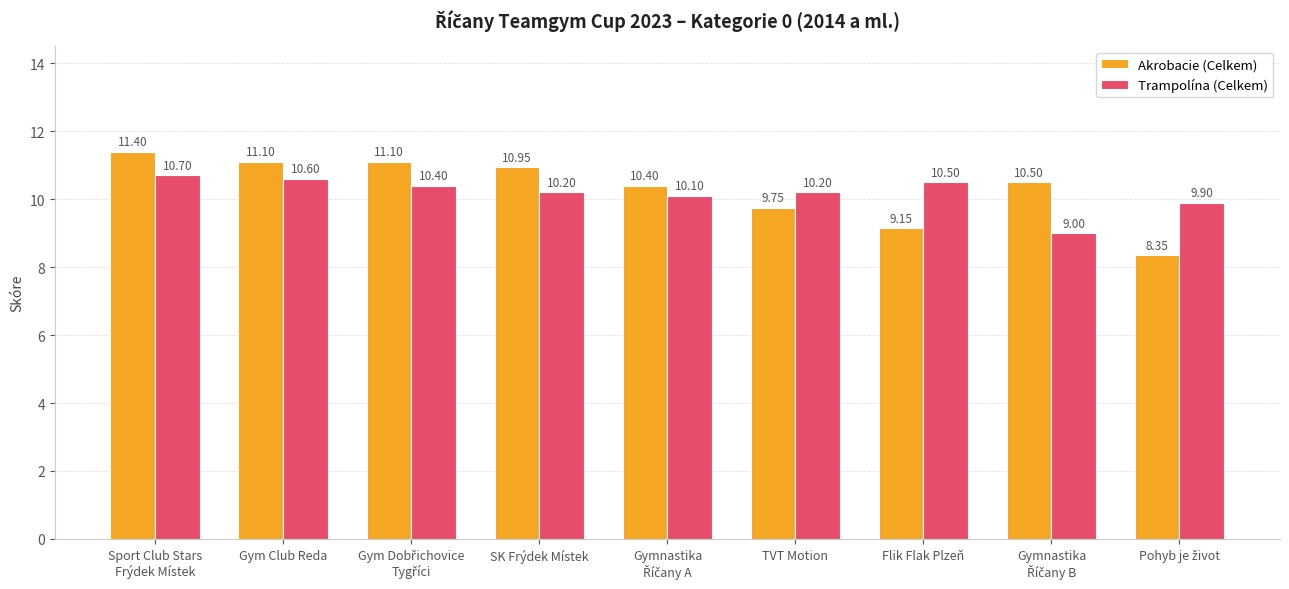

Are the bars horizontal?

No